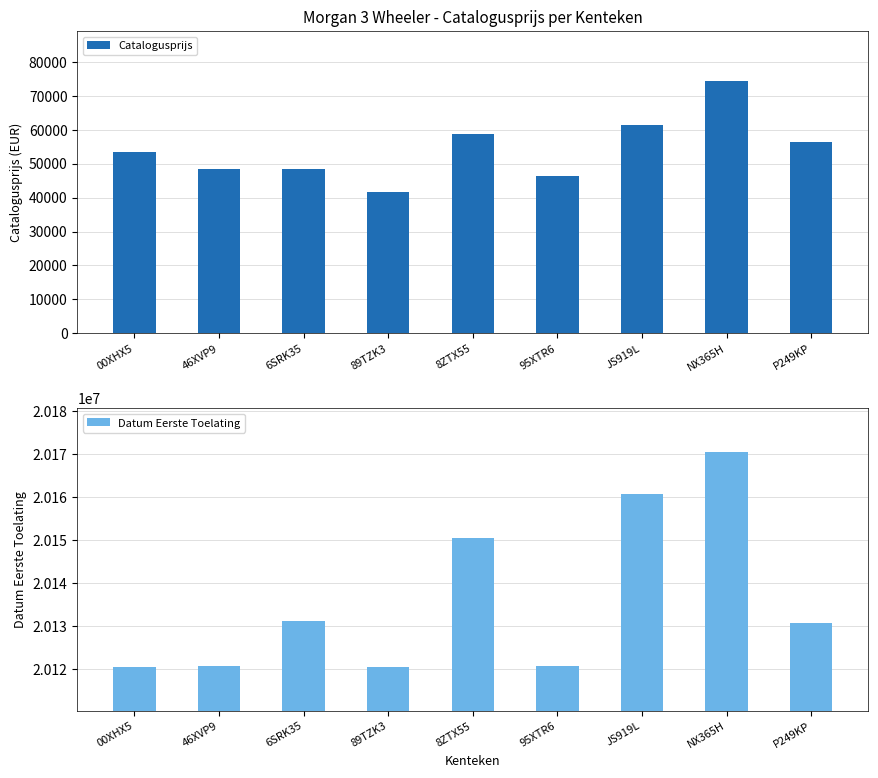

Count the number of data series in this chart.

2